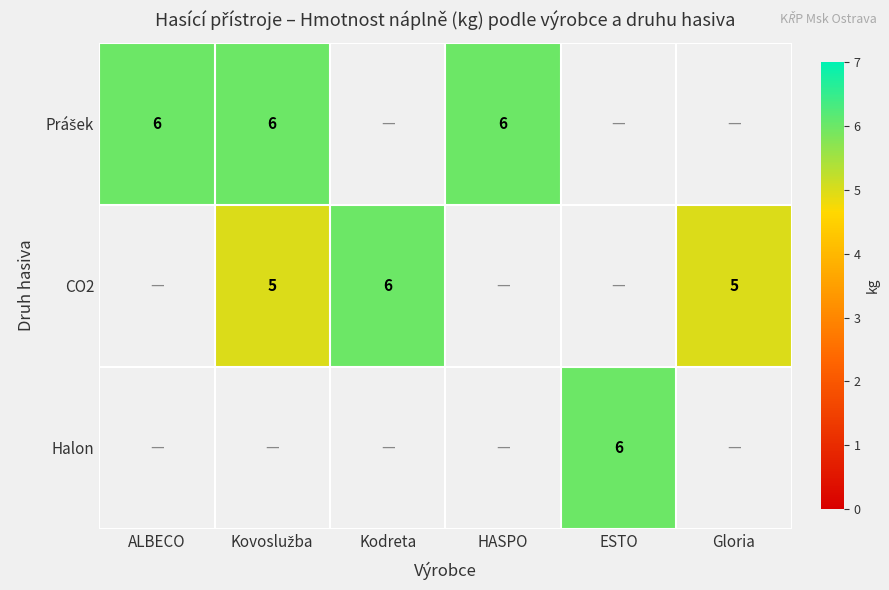

The value of CO2 at Kodreta is 6. True or false?

True